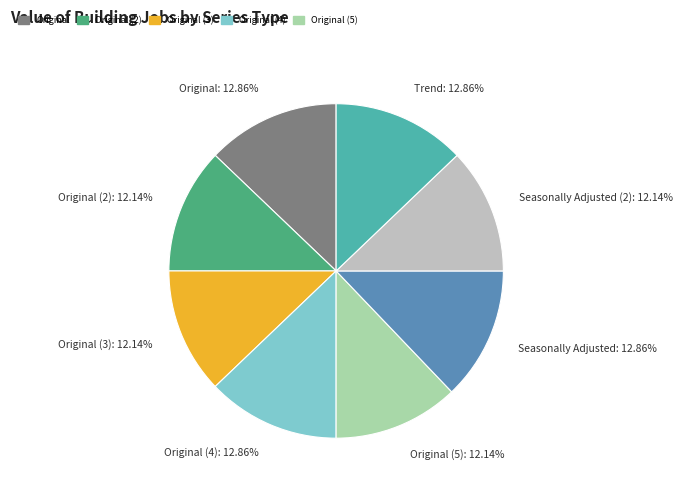

Count the number of slices in the pie.

8